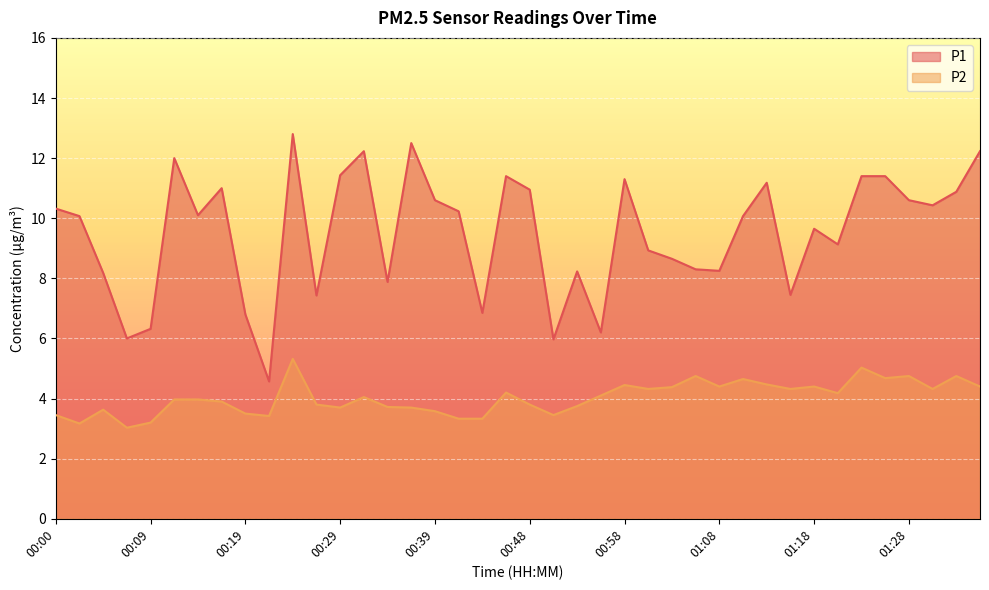

List the series in order of their peak value, highest first.

P1, P2